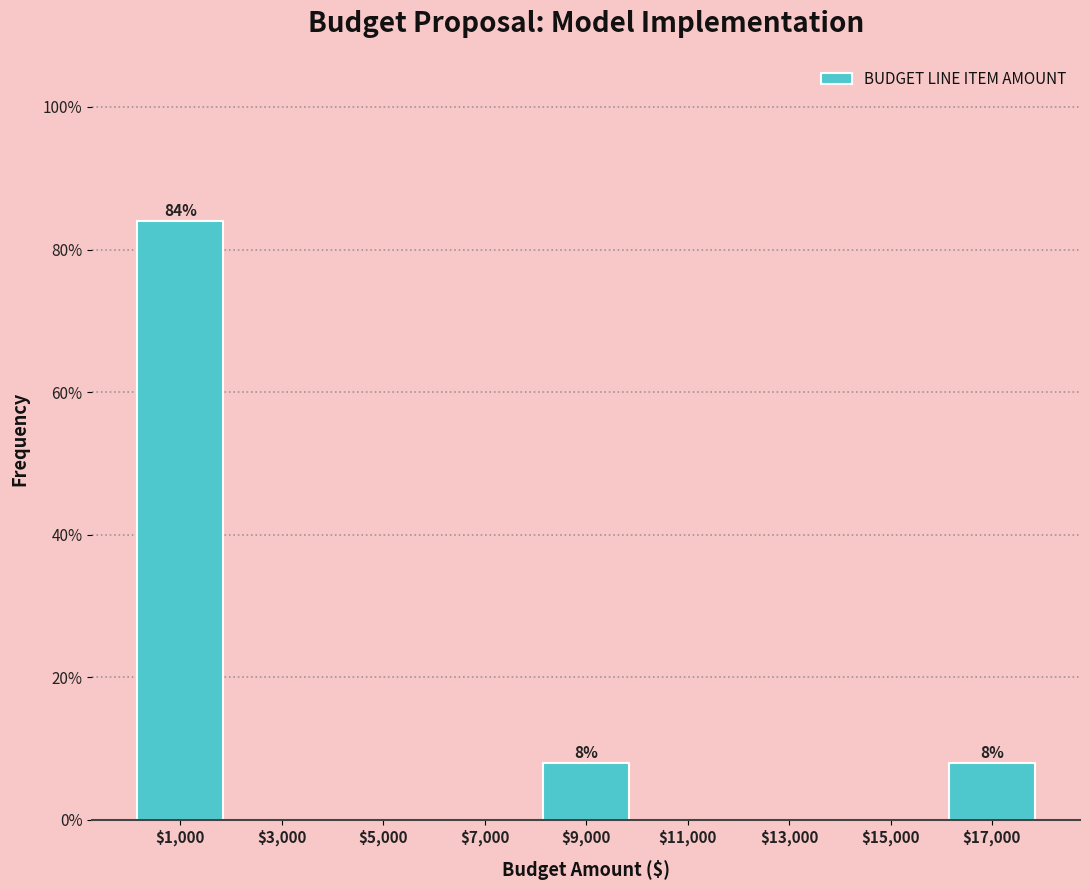

Over which range of the x-axis is the bar tallest?

0 to 2000